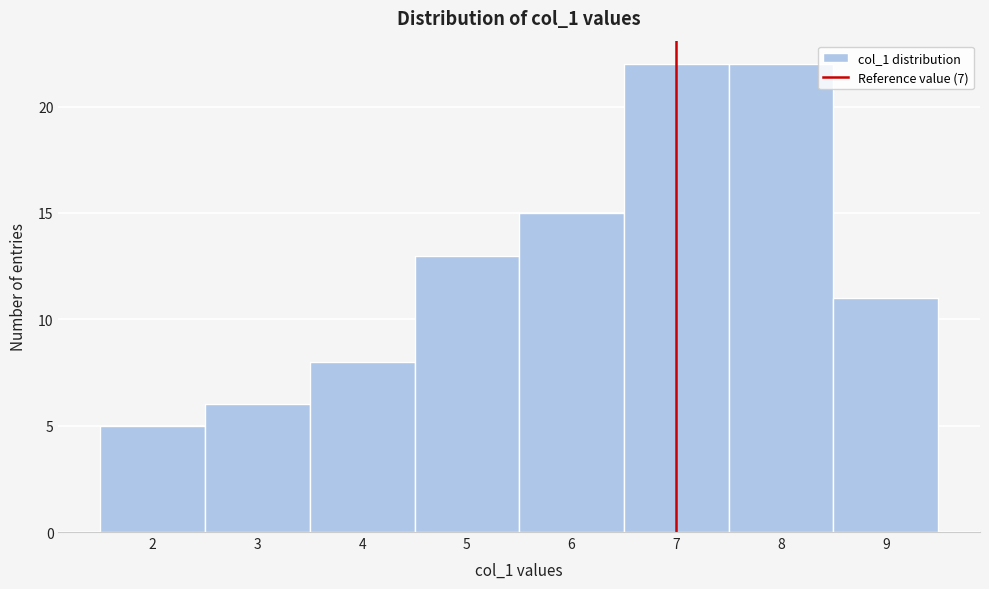

Reading left to right, transcribe this chart: for each bar, give the range it covers on the x-axis and its height. The values are not printed on the chart, so give them approximately, as read against the axis.

1.5 to 2.5: 5
2.5 to 3.5: 6
3.5 to 4.5: 8
4.5 to 5.5: 13
5.5 to 6.5: 15
6.5 to 7.5: 22
7.5 to 8.5: 22
8.5 to 9.5: 11